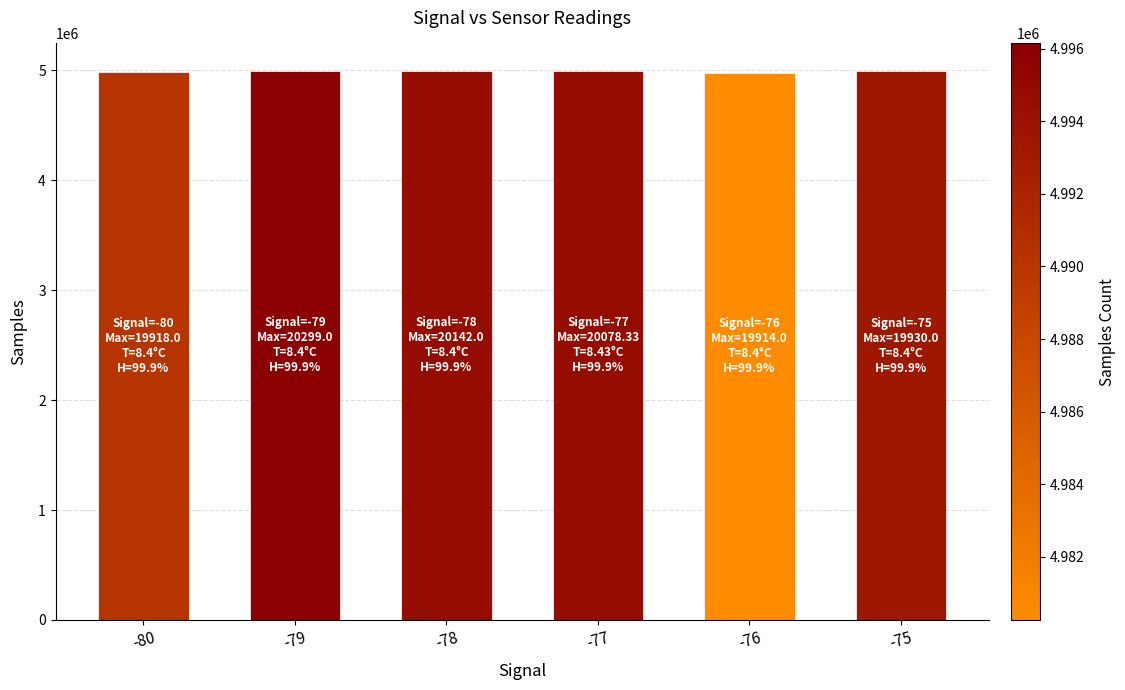

The chart shows a value of 8303618.8 at -76. True or false?

False